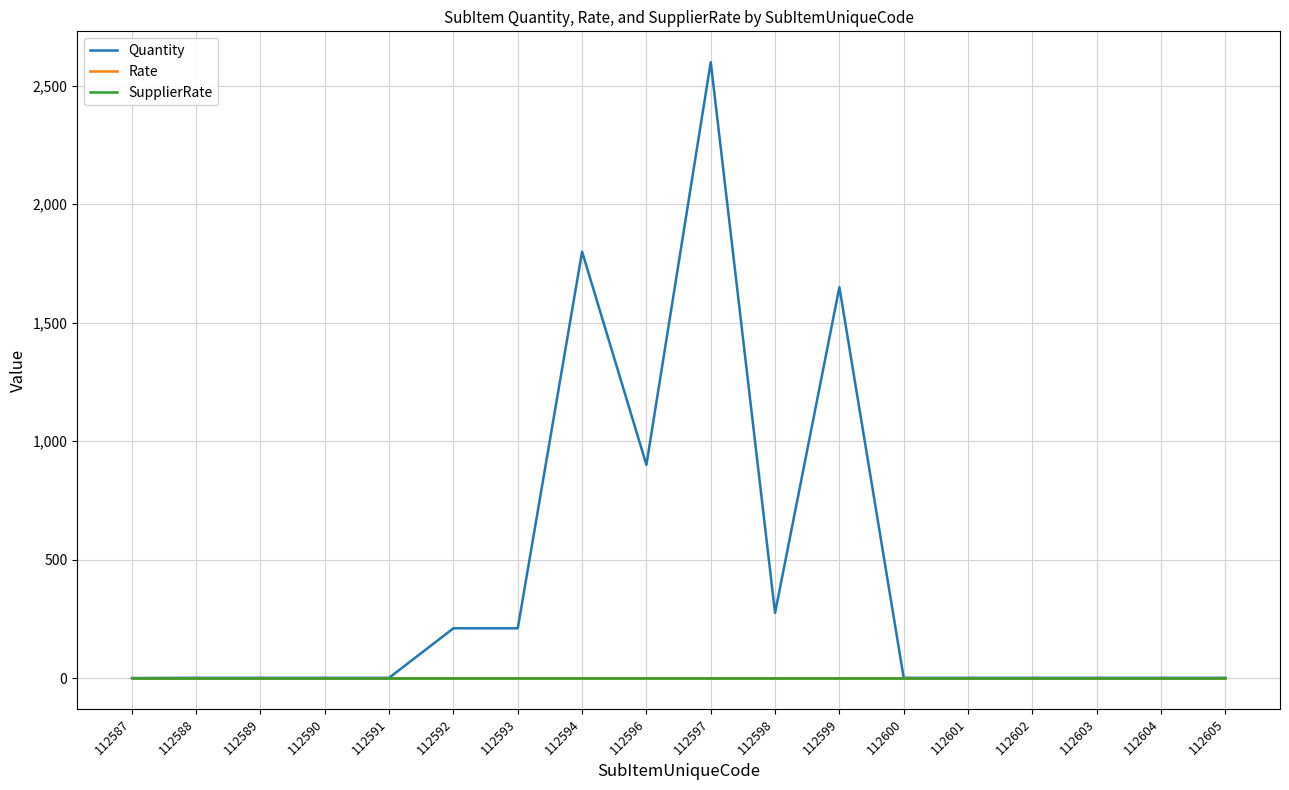

Does the chart display data point markers on the line(s)?

No